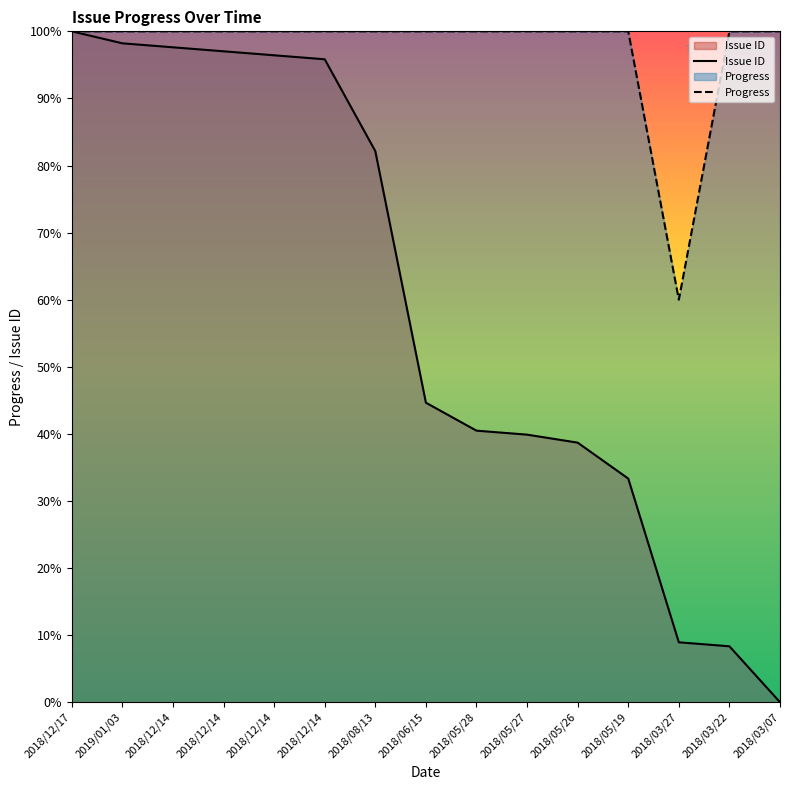

Count the number of data series in this chart.

2